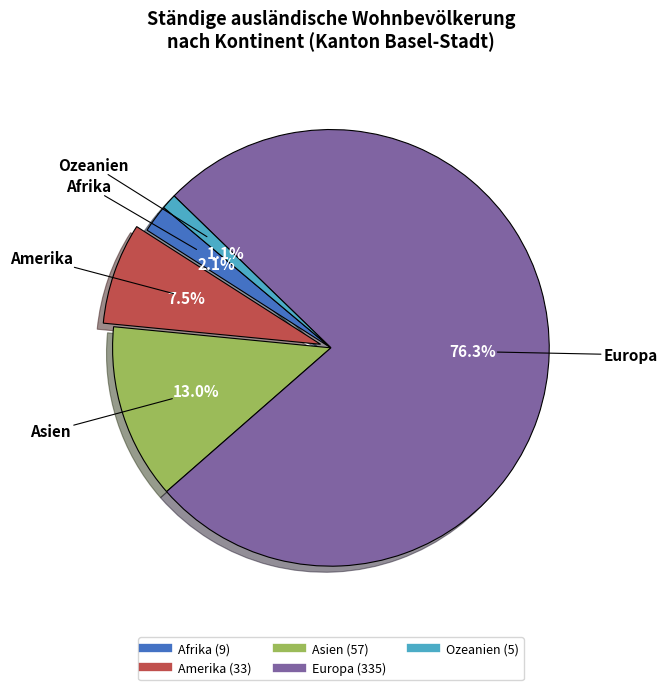

The Europa slice represents 76% of the pie. True or false?

True